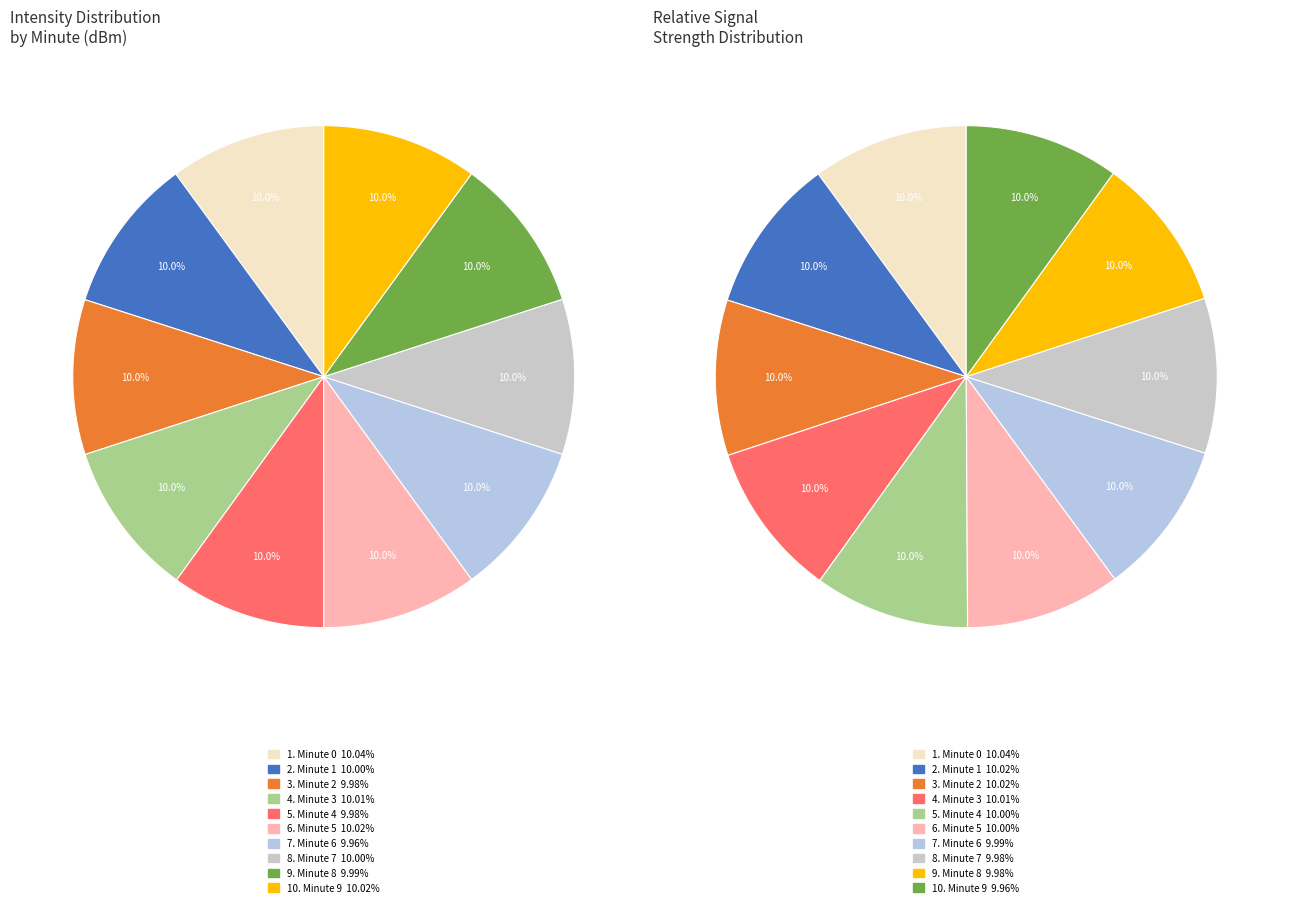

Is it true that 38 is 1% of the pie?

True